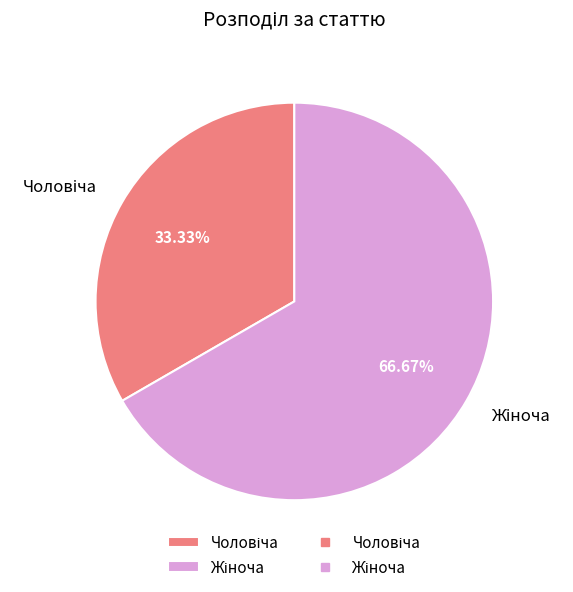

Is there a majority slice in this chart?

Yes